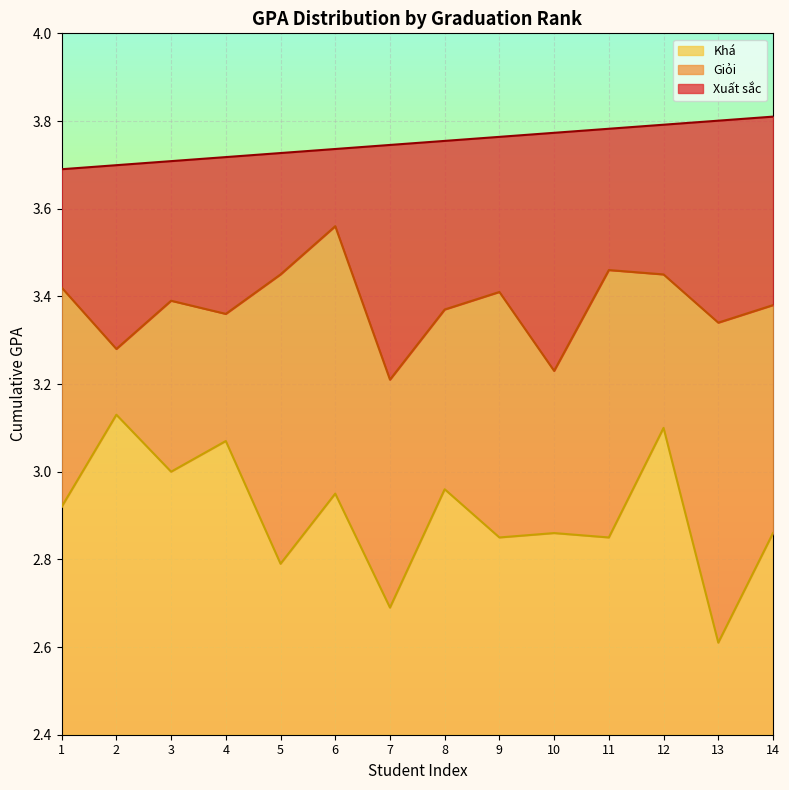

What is the value of the Khá point at the 6th from the left?

3.0